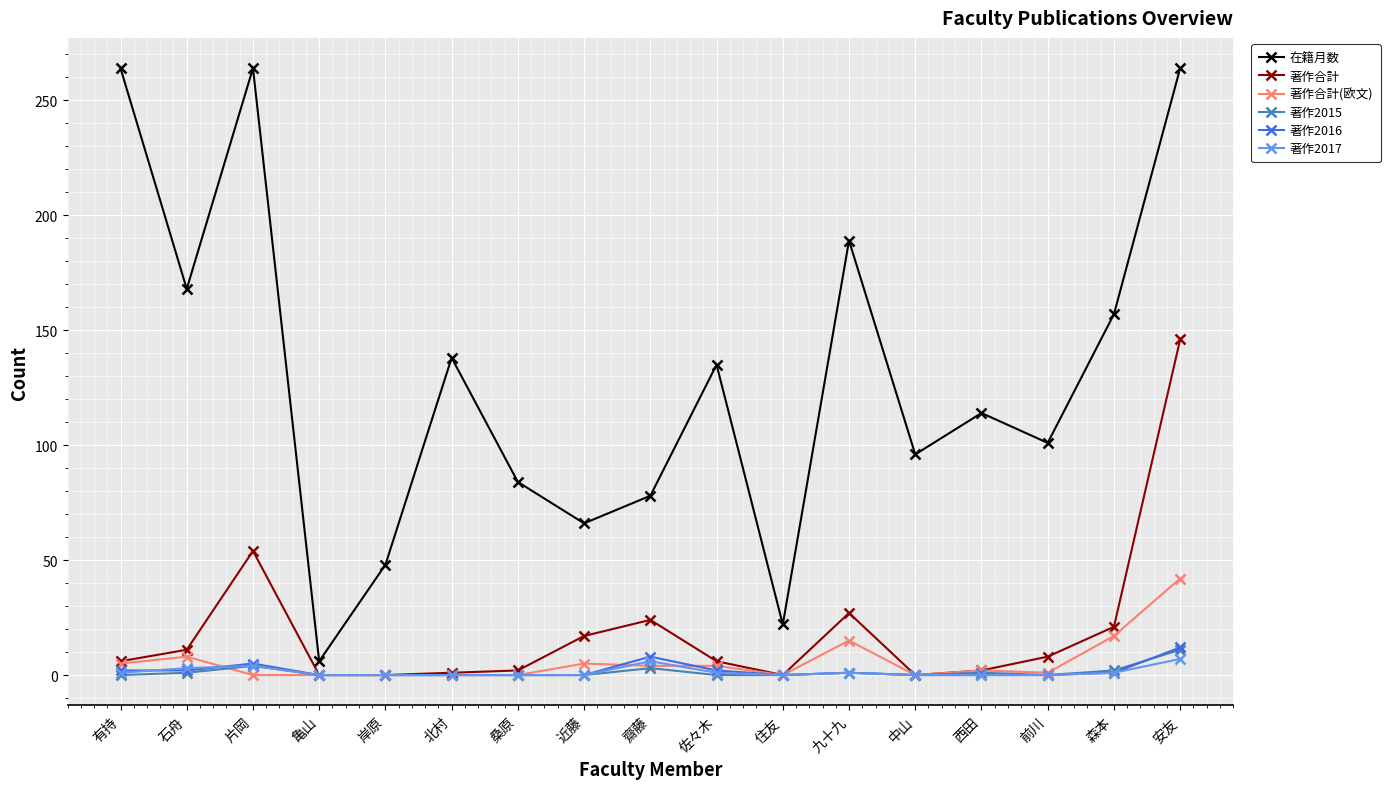

What is the label of the 4th point from the right?

西田